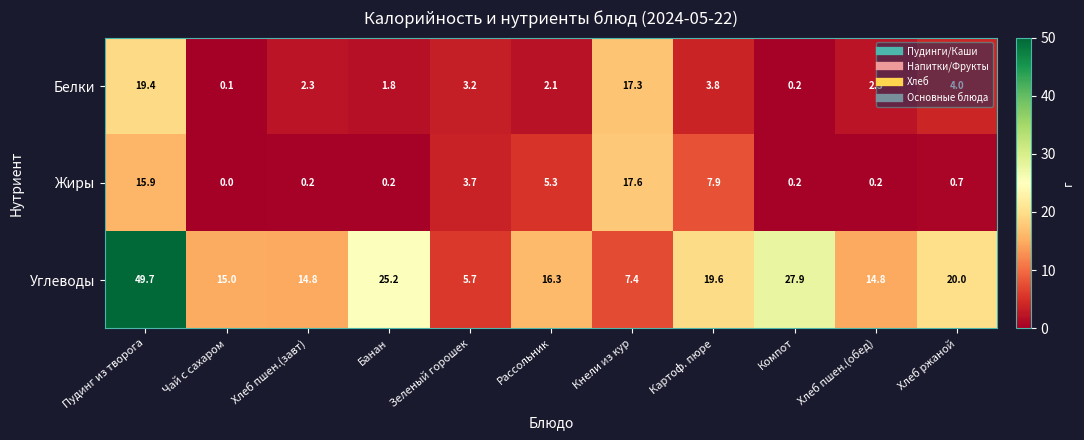

Is it true that Жиры equals 0.1 at Банан?

False